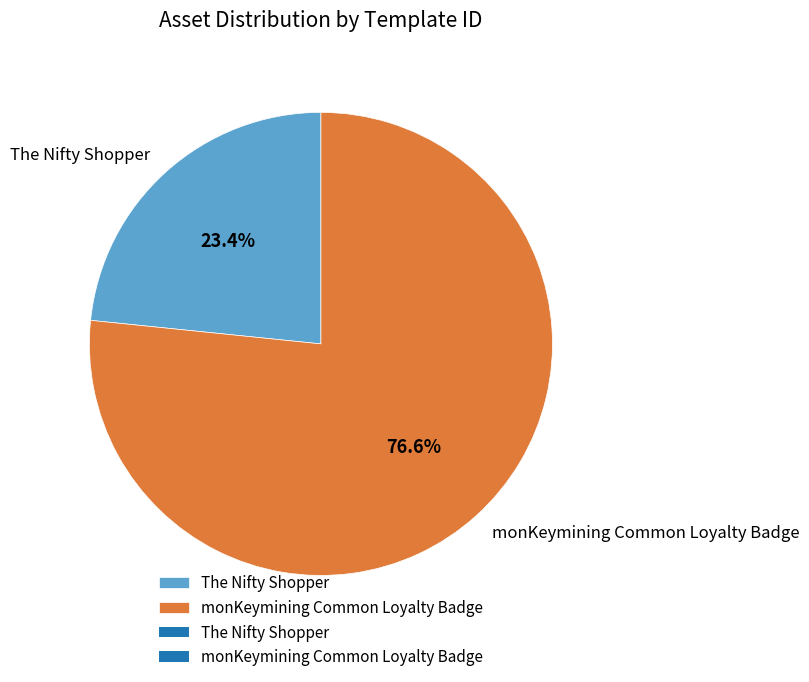

To the nearest percent, what is the average slice percentage?

50%